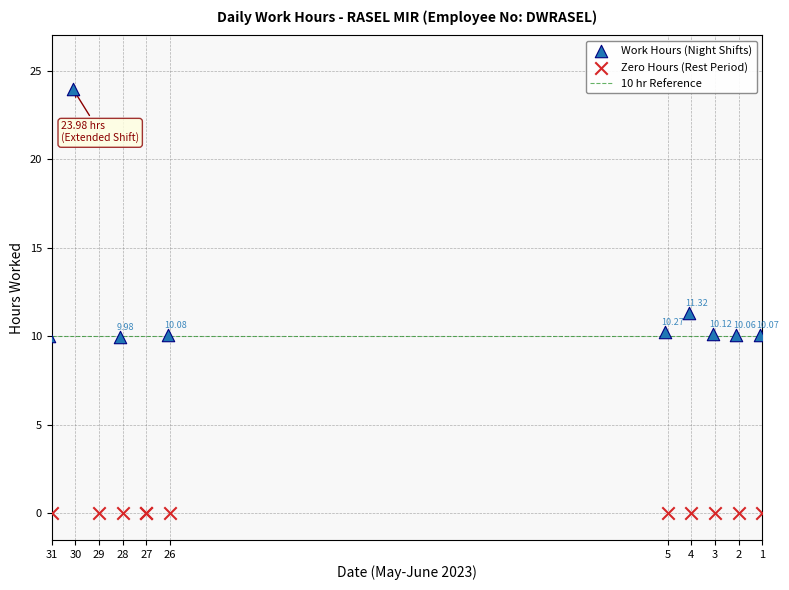

Which series contains the highest Y value?

Work Hours (Night Shifts)